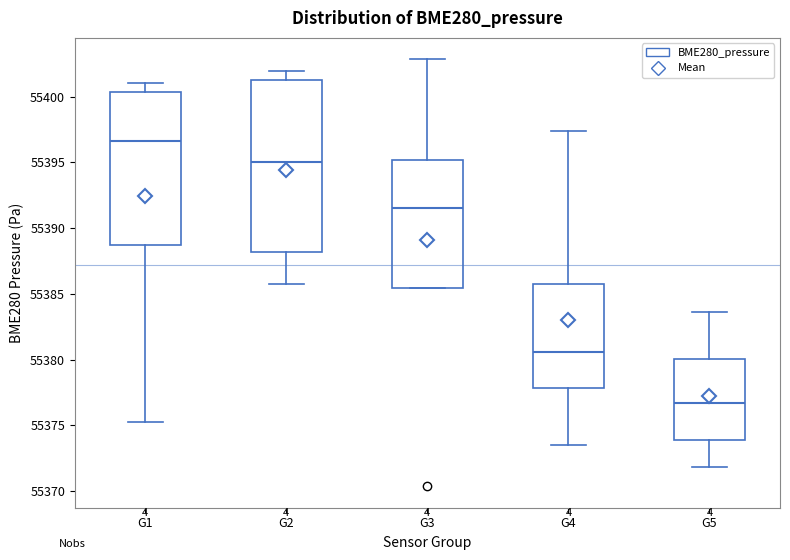

Where is the upper edge of the box for G1 on the y-axis? The values are not printed on the chart, so give them approximately, as read against the axis.

55400.5